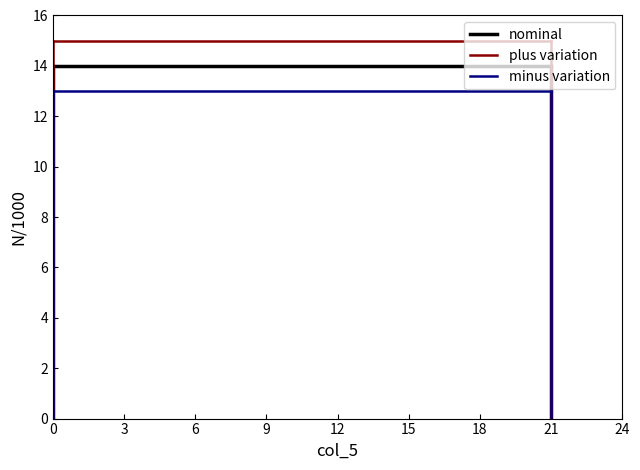

What is the greatest value displayed?

15.0